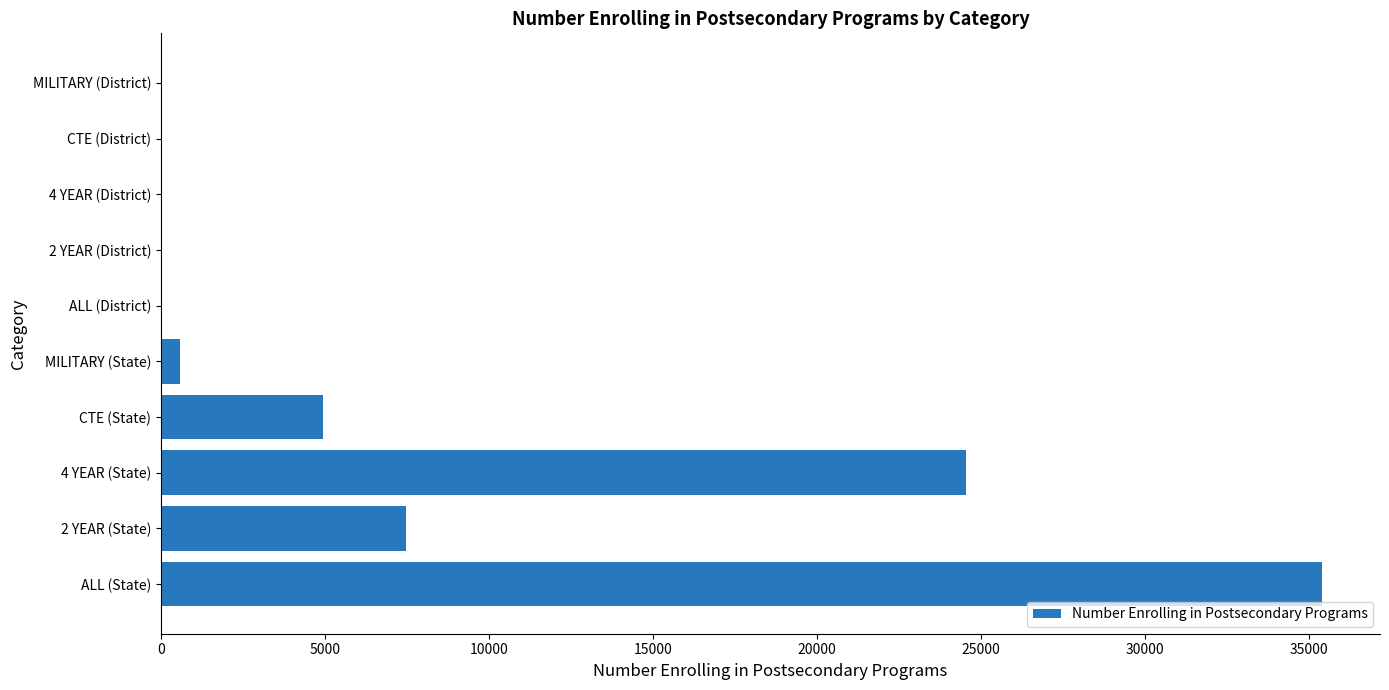

Where is the data nearest to the value 17698?

4 YEAR (State)